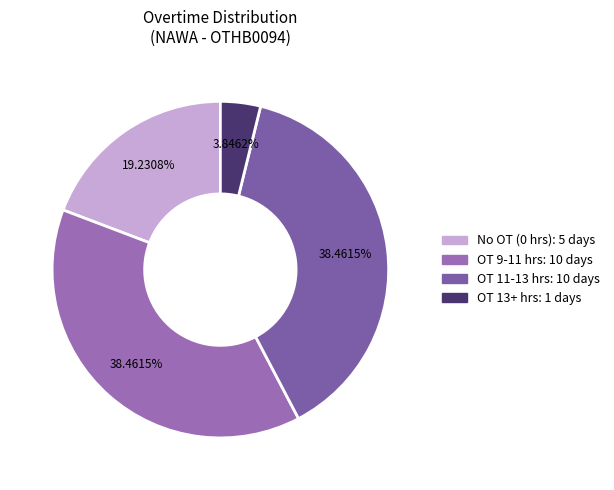

How many slices are in this pie chart?

4